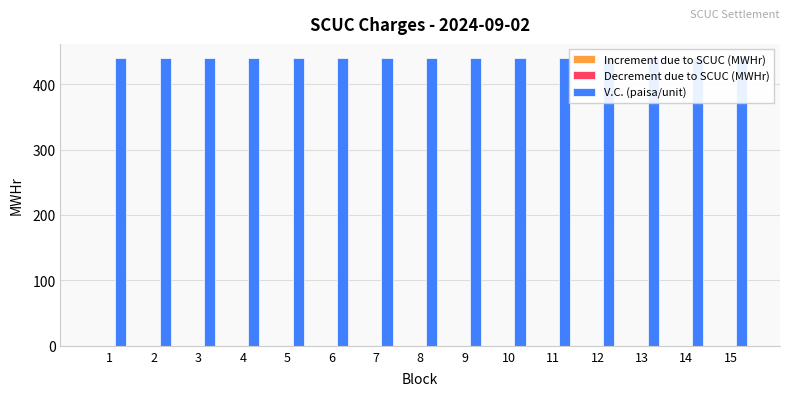

At how many categories does at least one series exceed 417?

15